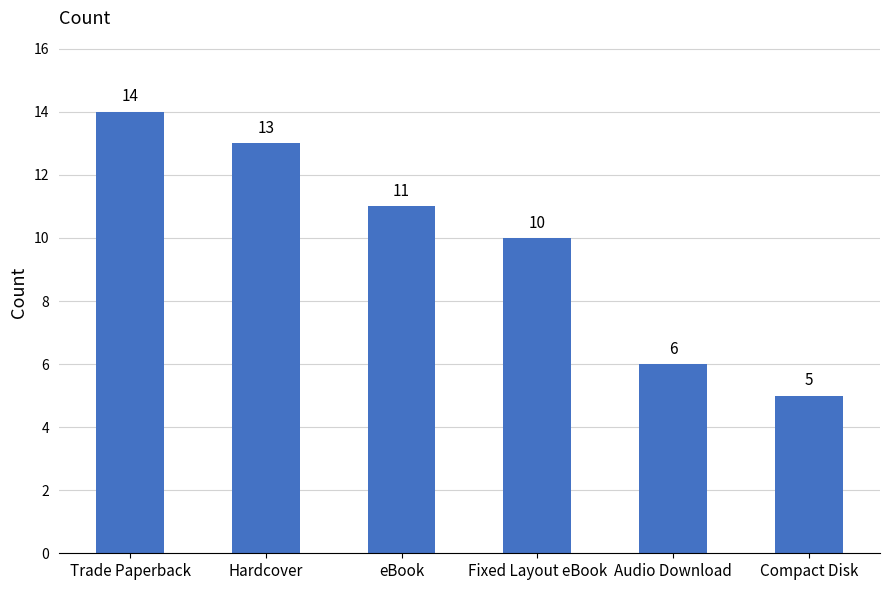

What is the difference between the values at eBook and Compact Disk?

6